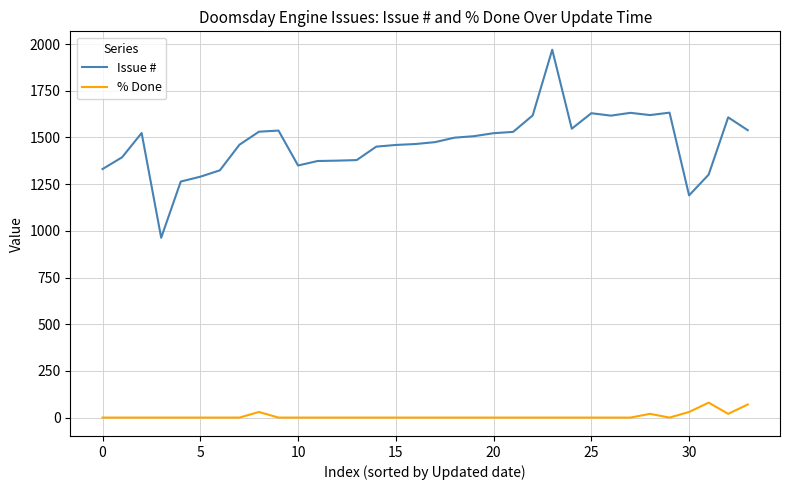

List the series in order of their overall mean, lowest first.

% Done, Issue #